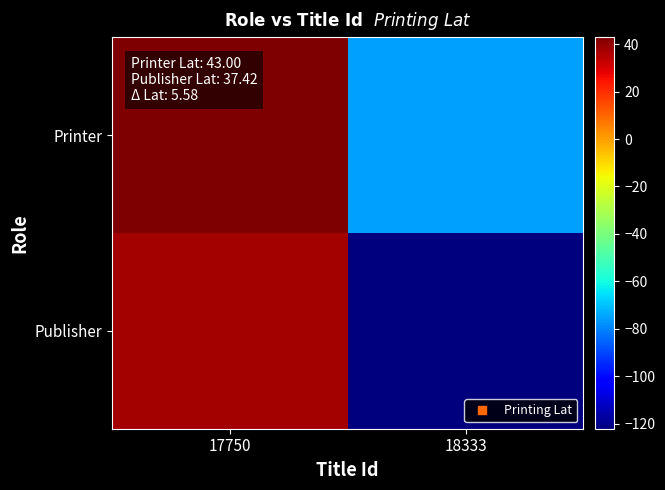

List the series in order of their overall mean, highest first.

Printer, Publisher